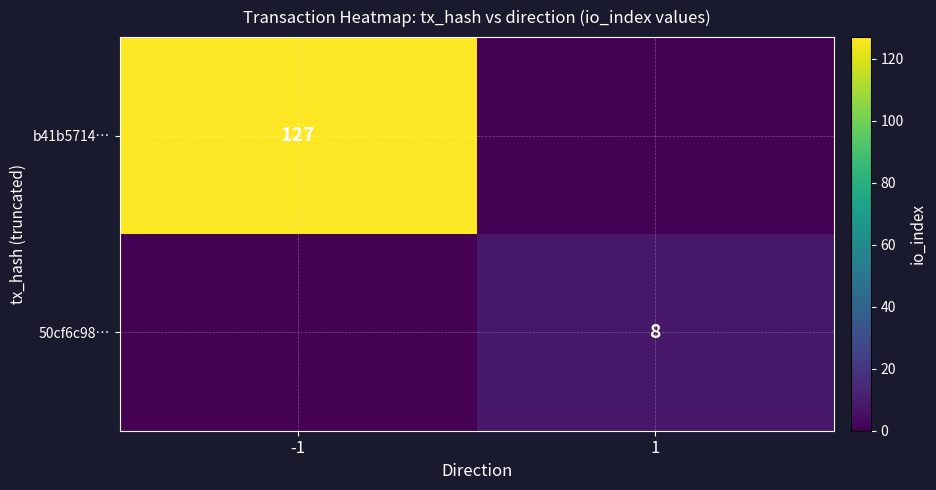

The 50cf6c98… series shows 2 at 1. True or false?

False